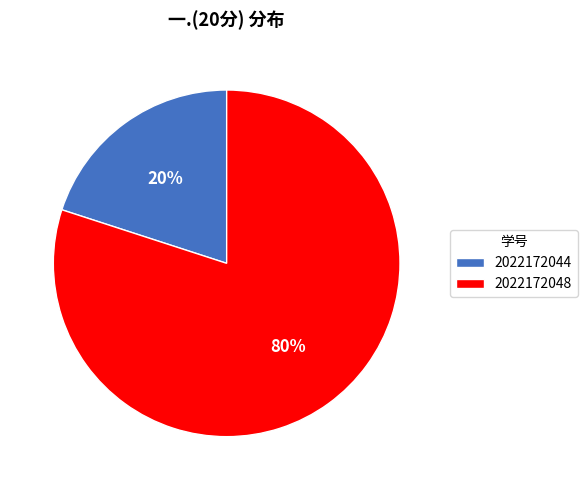

Does any single category account for the majority?

Yes